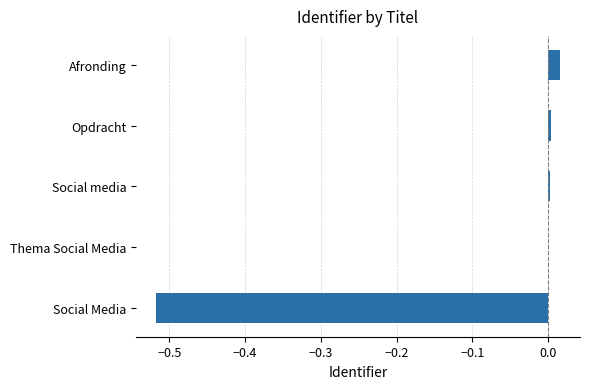

The chart shows a value of 0.0 at Social media. True or false?

True